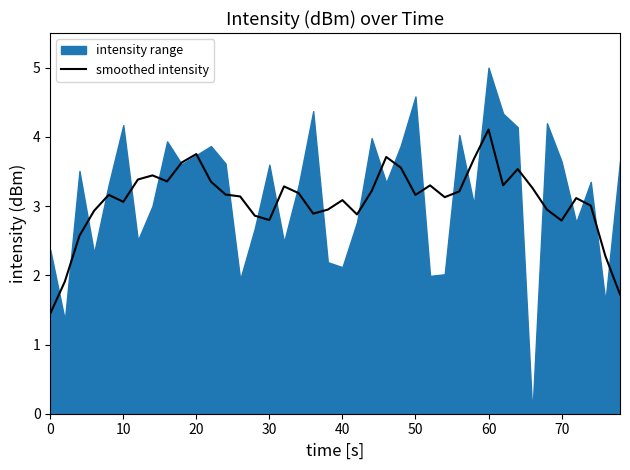

How many data points are less than 3?

13